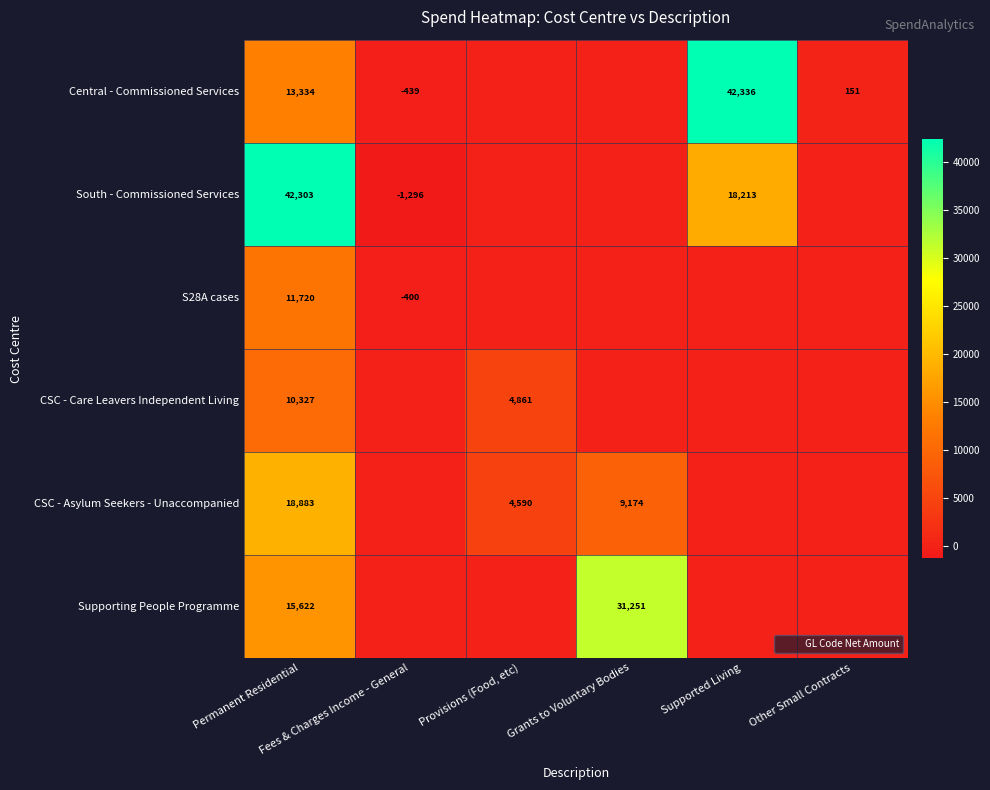

Which series has the largest range (max minus min)?

South - Commissioned Services